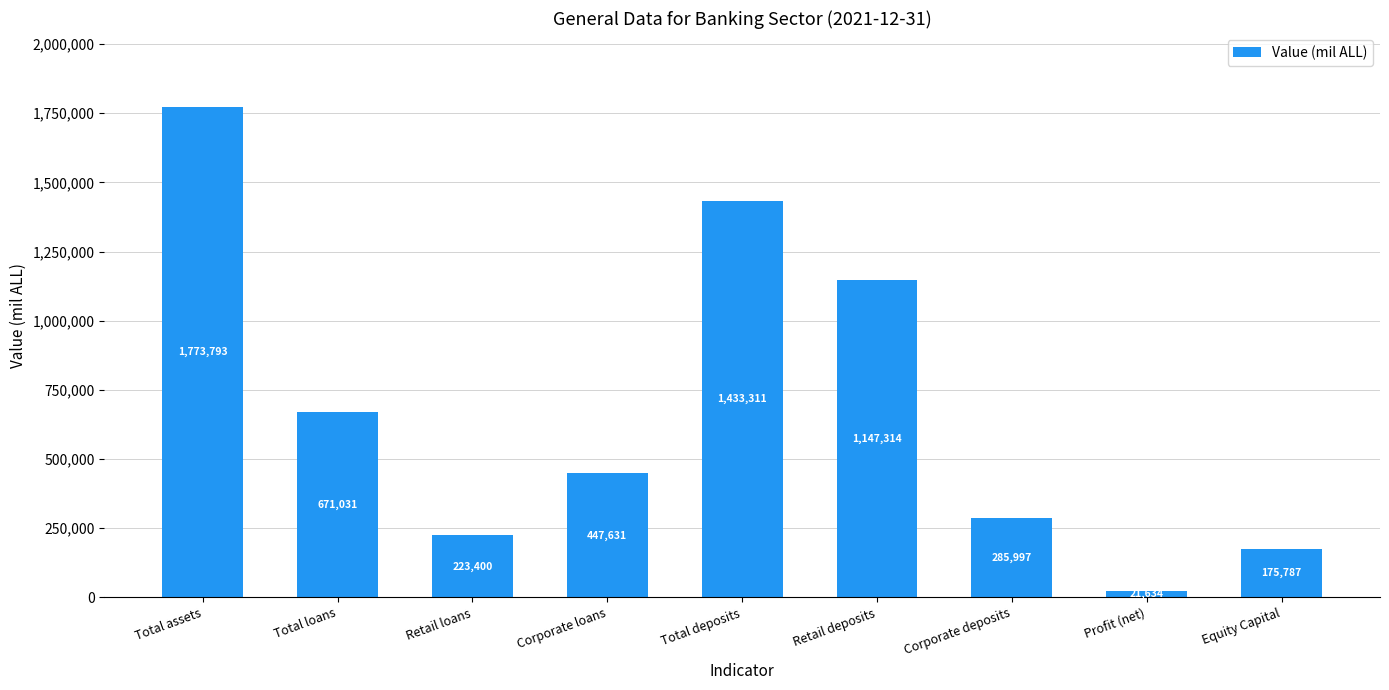

Is it true that the value at Total loans is 935192.4?

False